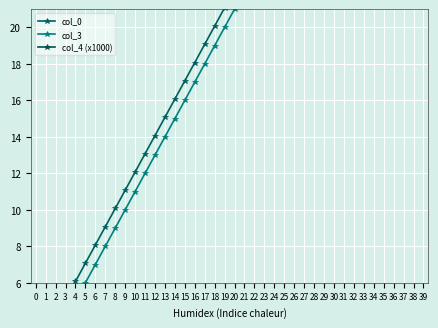

Reading left to right, list all the values displayed in this chart.

col_0: 2.1	3.1	4.1	5.1	6.1	7.1	8.1	9.1	10.1	11.1	12.1	13.1	14.1	15.1	16.1	17.1	18.1	19.1	20.1	21.1	22.1	23.1	24.1	25.1	26.1	27.1	28.1	29.1	30.1	31.1	32.1	33.1	34.1	35.1	36.1	37.1	38.1	39.1	40.1	41.1
col_3: 1.0	2.0	3.0	4.0	5.0	6.0	7.0	8.0	9.0	10.0	11.0	12.0	13.0	14.0	15.0	16.0	17.0	18.0	19.0	20.0	21.0	22.0	23.0	24.0	25.0	26.0	27.0	28.0	29.0	30.0	31.0	32.0	33.0	34.0	35.0	36.0	37.0	38.0	39.0	40.0
col_4 (x1000): 23.5	22.7	24.3	24.4	22.1	23.8	24.0	23.6	23.7	25.1	23.8	22.4	24.7	24.6	23.4	24.0	24.9	24.2	23.3	25.4	24.6	23.1	22.4	24.3	24.2	23.0	24.2	24.1	23.0	24.2	24.0	22.8	23.6	25.6	24.5	22.8	24.0	24.7	22.8	23.4